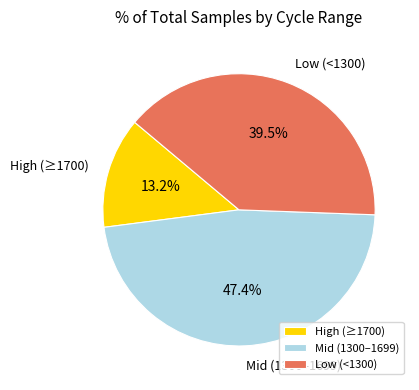

Is there a majority slice in this chart?

No